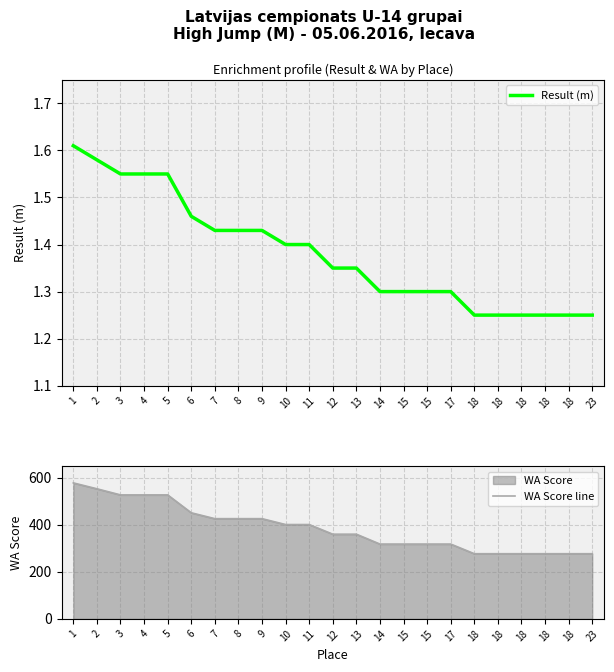

List the series in order of their overall mean, lowest first.

Result (m), WA Score line